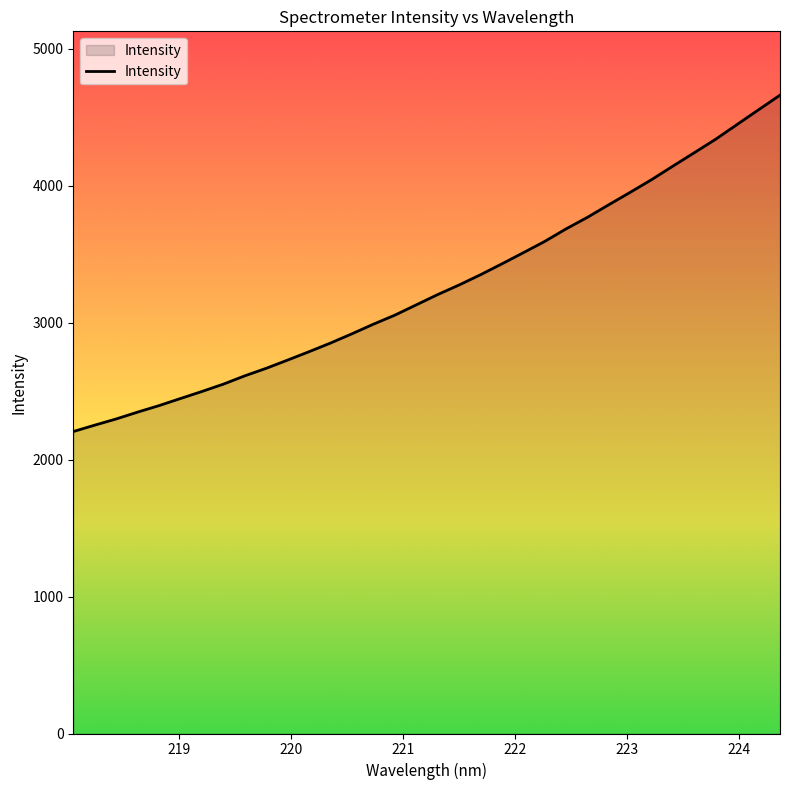

What is the maximum value shown in the chart?

4662.5